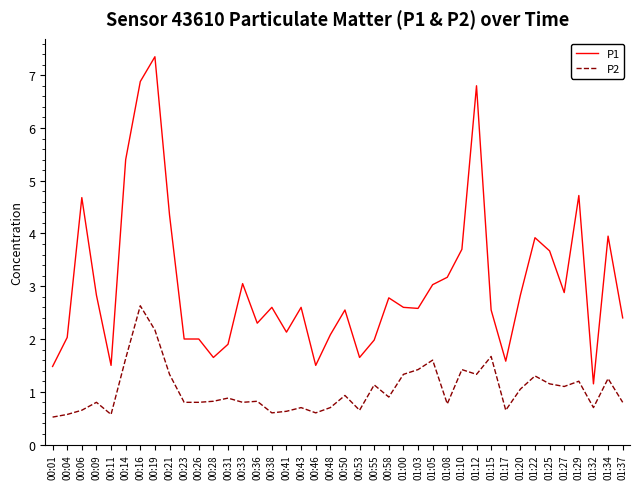

What position from the right is 00:43?

23